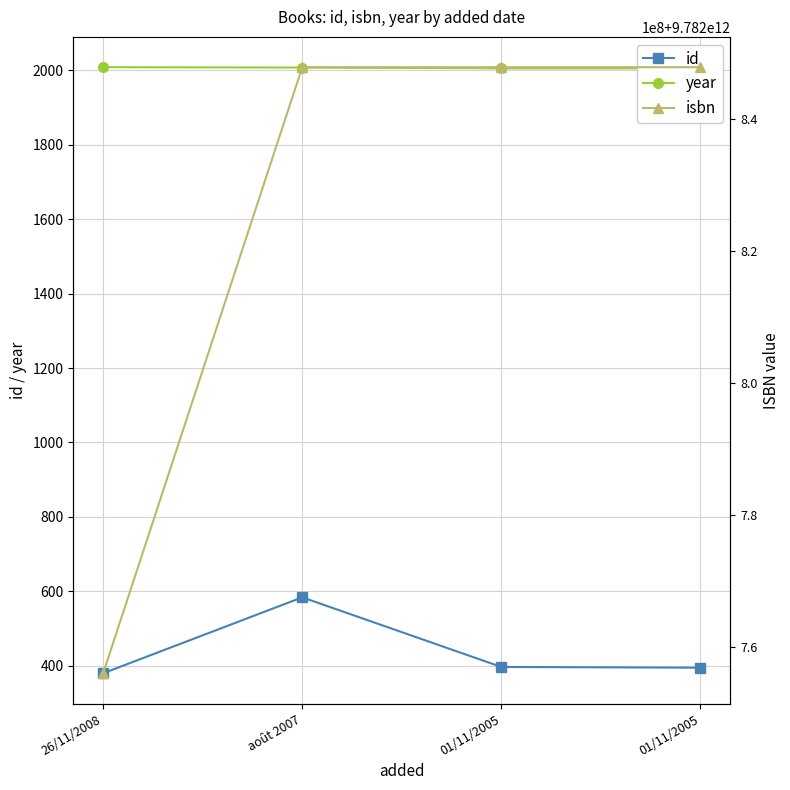

At which label does id reach its minimum?

26/11/2008